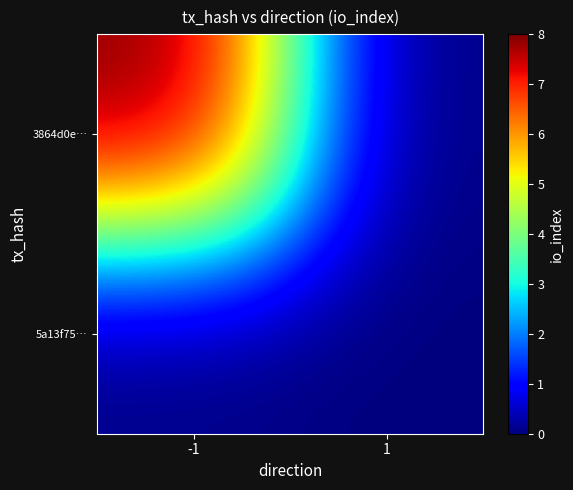

Which series has the widest spread of values?

3864d0e…